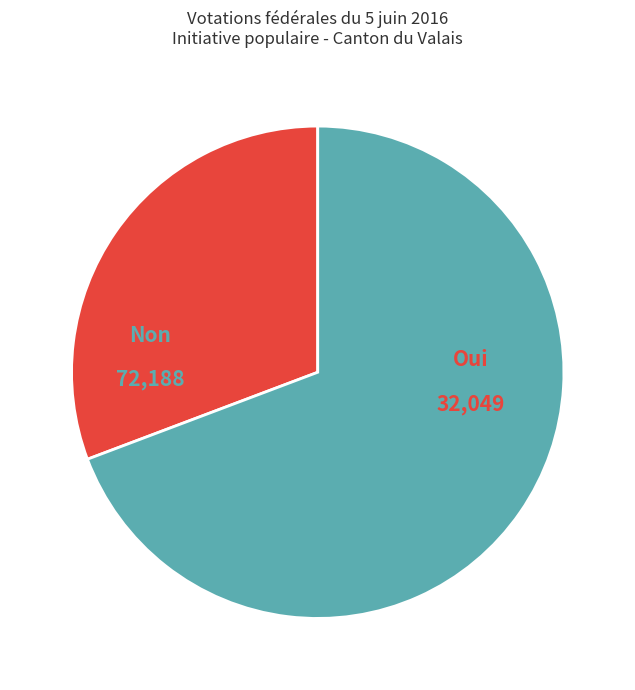

Is there any slice that represents more than half of the pie?

Yes